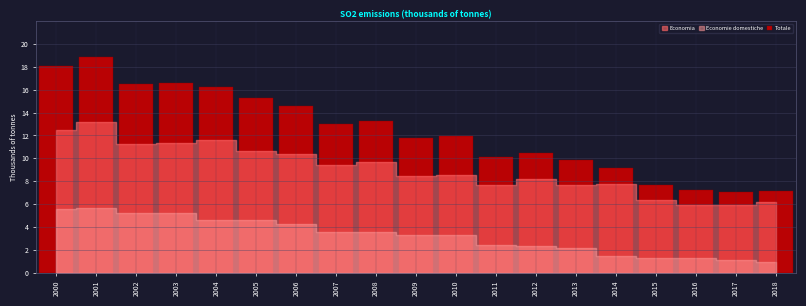

What is the greatest value displayed?

18.8